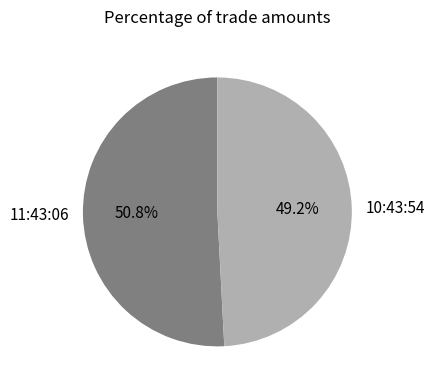

To the nearest percent, what percentage of the pie is 11:43:06?

51%